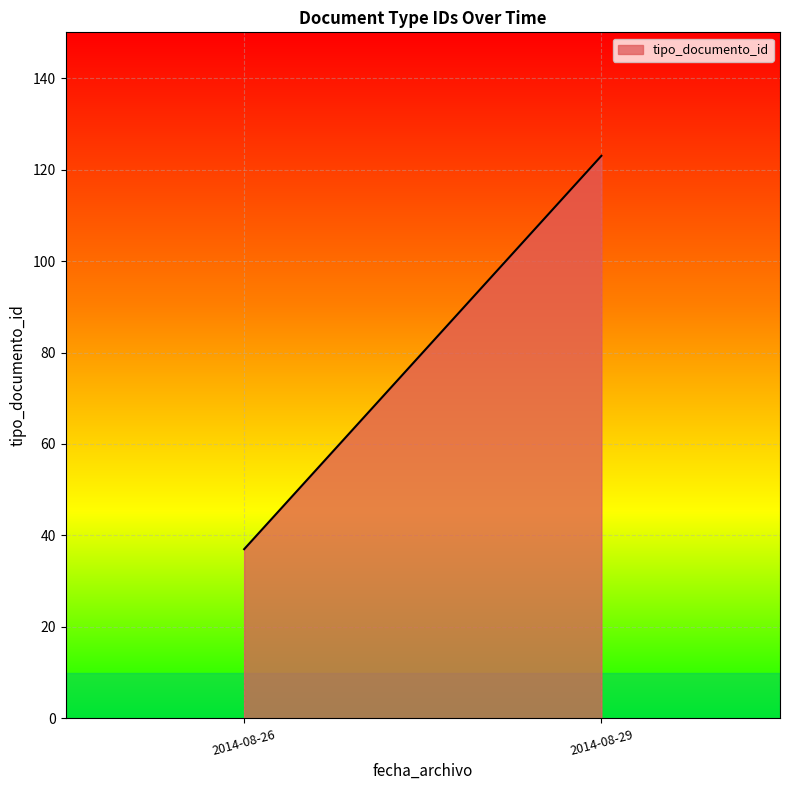

What is the smallest value displayed?

37